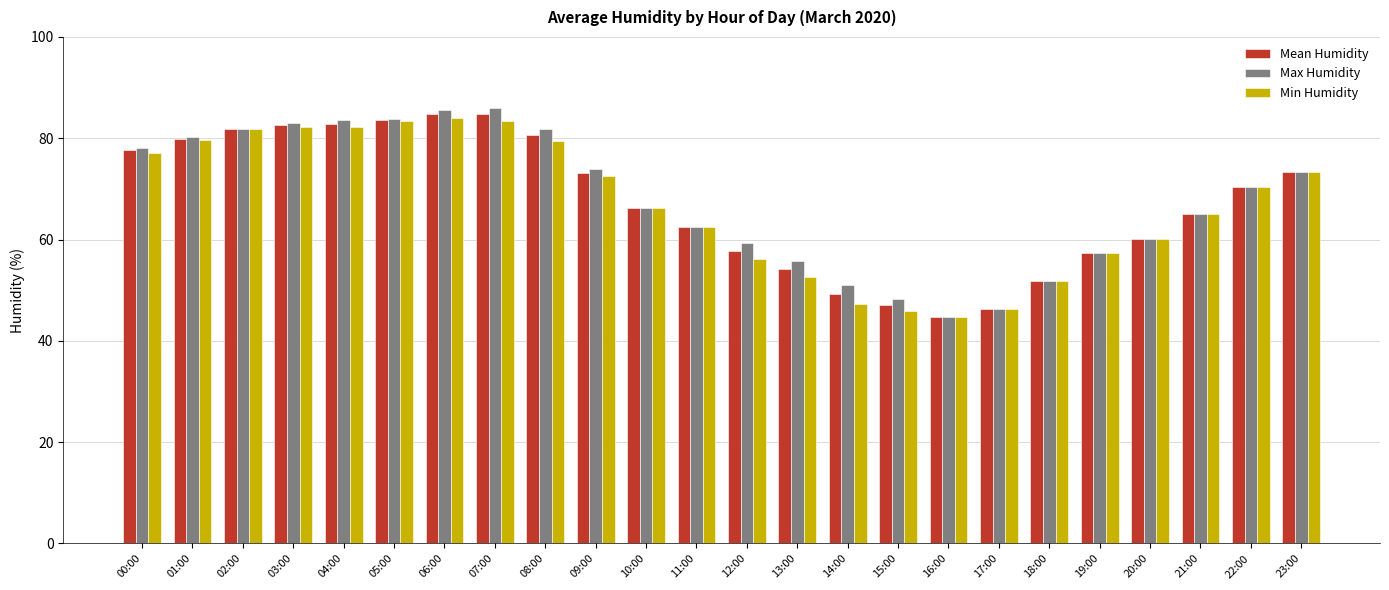

What position from the right is 01:00?

23